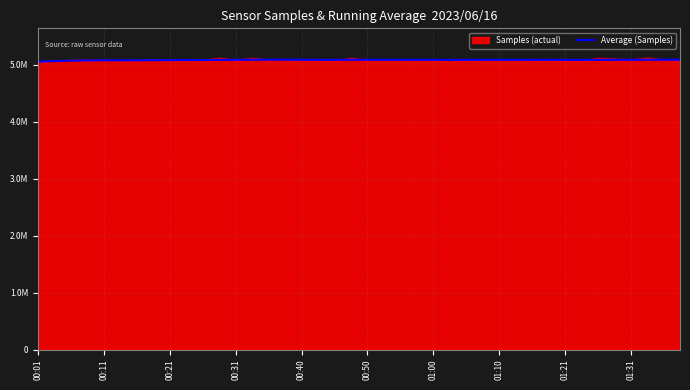

Which label corresponds to the smallest value in the chart?

00:01